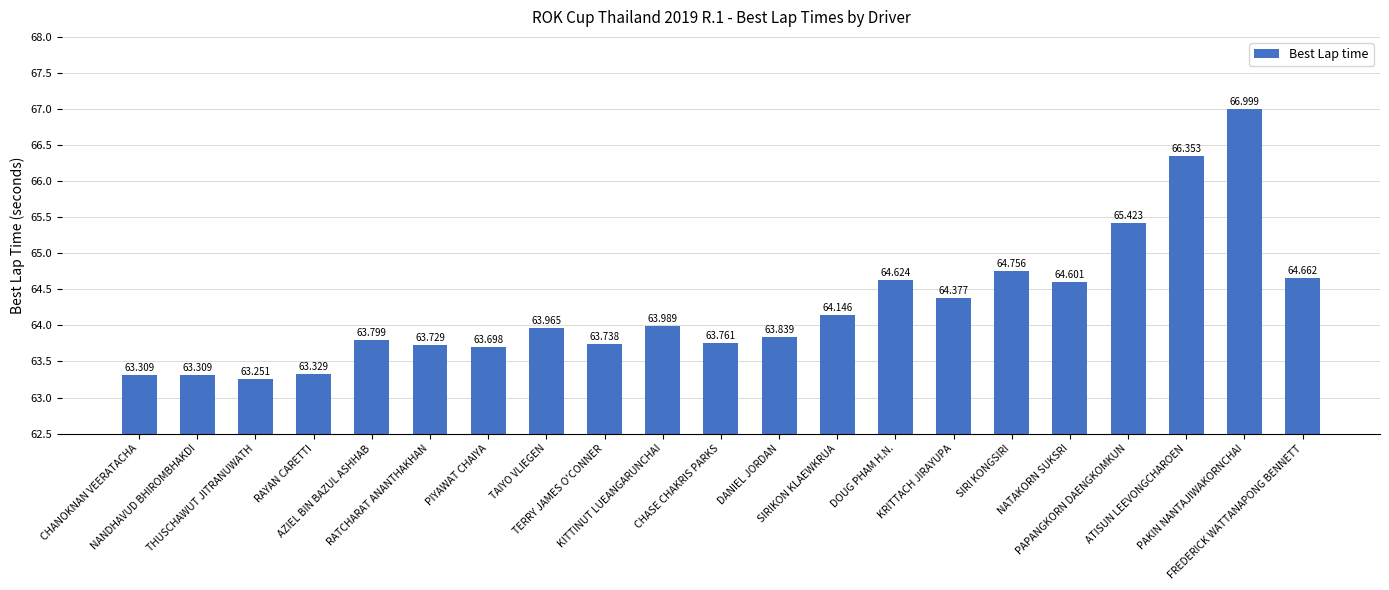

What position from the left is DANIEL JORDAN?

12